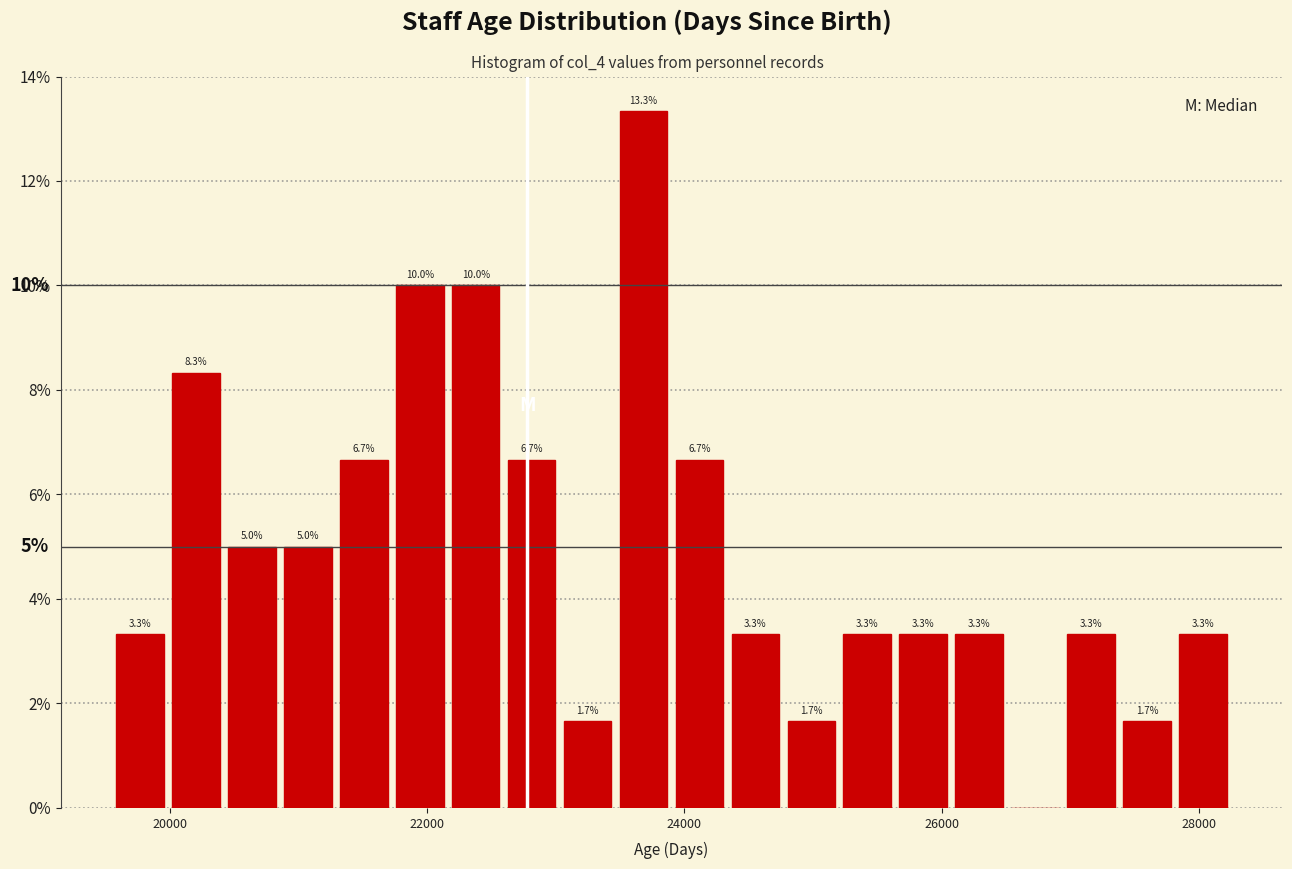

Around what value on the x-axis is the tallest bar? Give the approximate position of its centre, as read against the axis.

23600